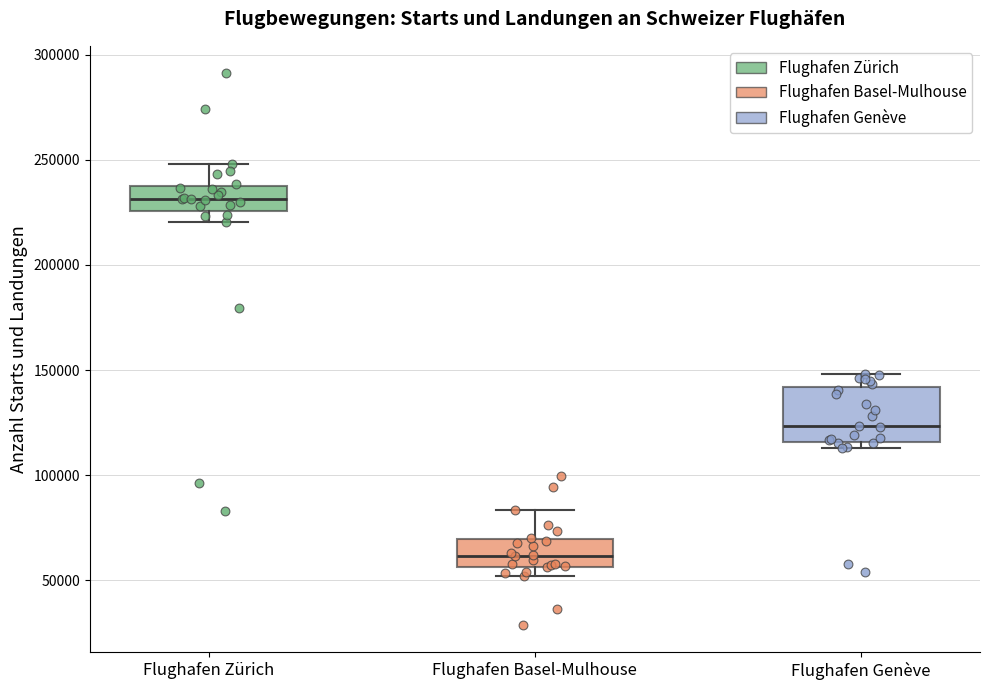

Where does the upper whisker of the box for Flughafen Zürich end on the y-axis? The values are not printed on the chart, so give them approximately, as read against the axis.

250000